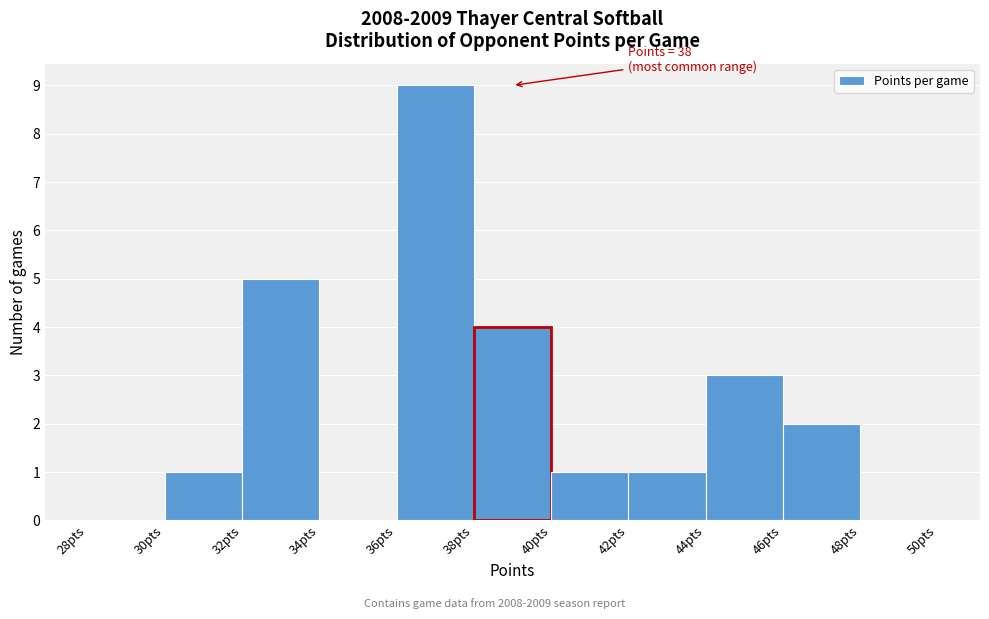

Which range on the x-axis has the tallest bar?

36 to 38